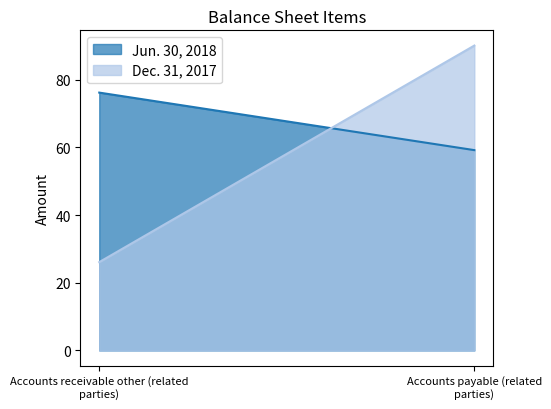

Which series has the largest total across all categories?

Jun. 30, 2018